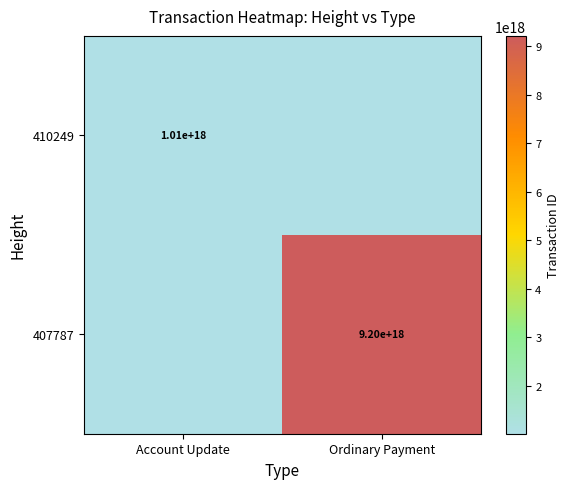

How many series are shown in this chart?

2